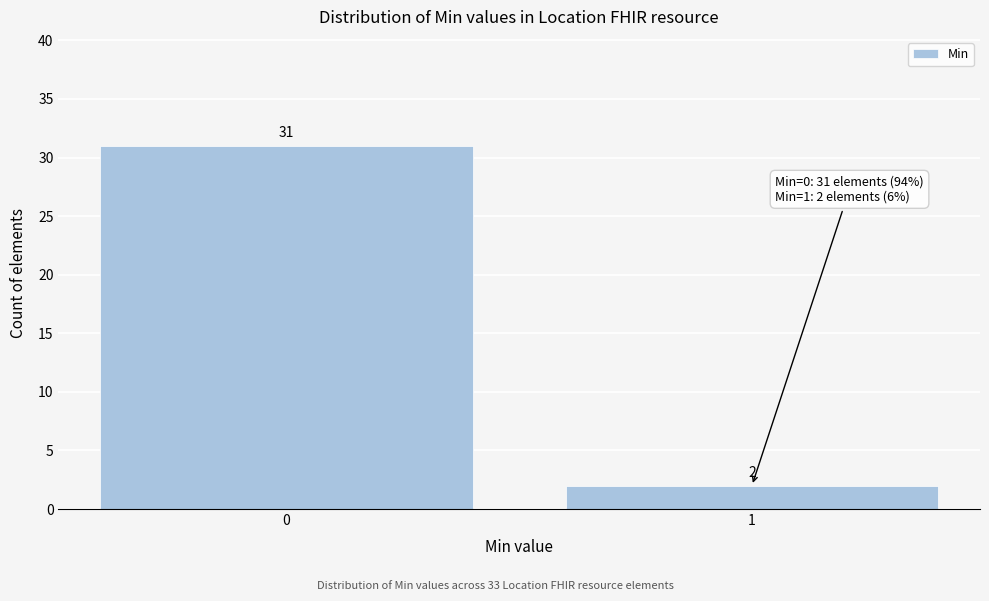

Reading left to right, what are all the values shown in this chart?

0=31	1=2